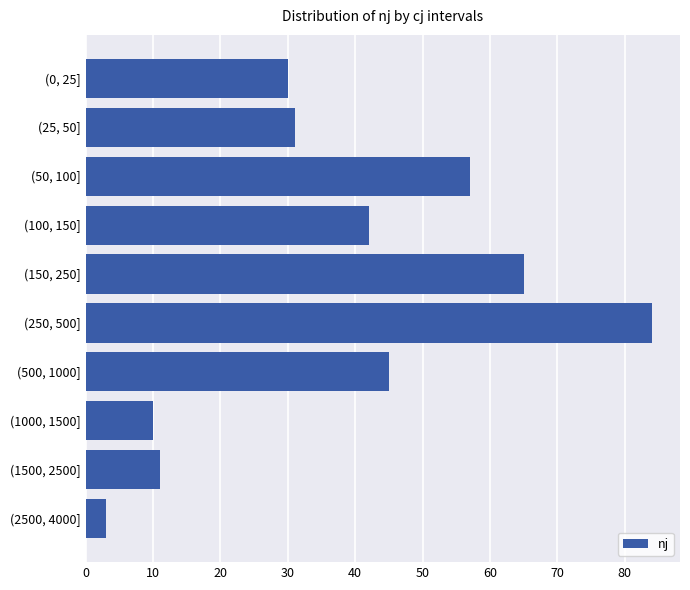

List the labels in order of value, largest first.

(250, 500], (150, 250], (50, 100], (500, 1000], (100, 150], (25, 50], (0, 25], (1500, 2500], (1000, 1500], (2500, 4000]